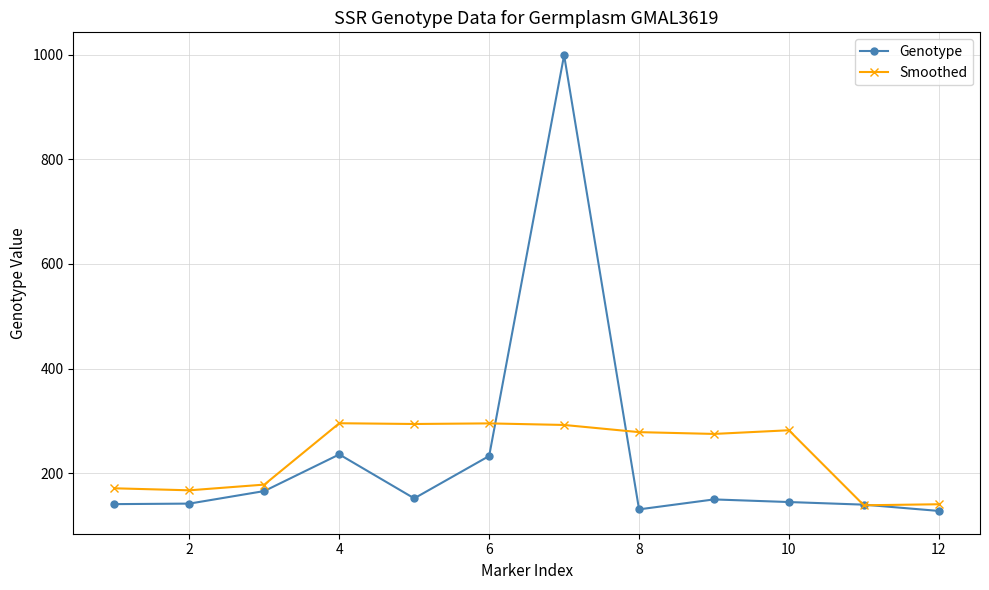

What is the smallest value displayed?

128.0